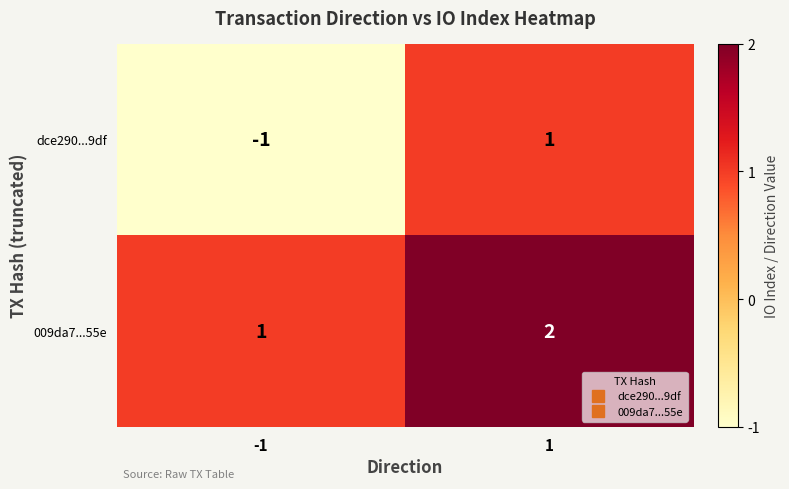

List the labels in order of 009da7...55e value, largest first.

1, -1